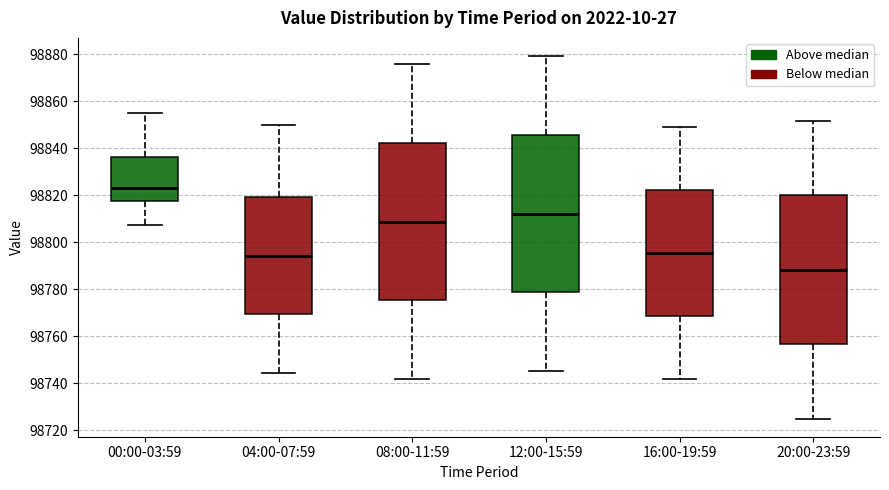

Reading left to right, read every box against the y-axis: the position of its median line, the range the box covers, and the ends of its whiskers. The values are not printed on the chart, so give them approximately, as read against the axis.

00:00-03:59: median 98824, box 98818 to 98836, whiskers 98808 to 98856
04:00-07:59: median 98794, box 98770 to 98820, whiskers 98744 to 98850
08:00-11:59: median 98808, box 98776 to 98842, whiskers 98742 to 98876
12:00-15:59: median 98812, box 98778 to 98846, whiskers 98746 to 98880
16:00-19:59: median 98796, box 98768 to 98822, whiskers 98742 to 98850
20:00-23:59: median 98788, box 98756 to 98820, whiskers 98726 to 98852